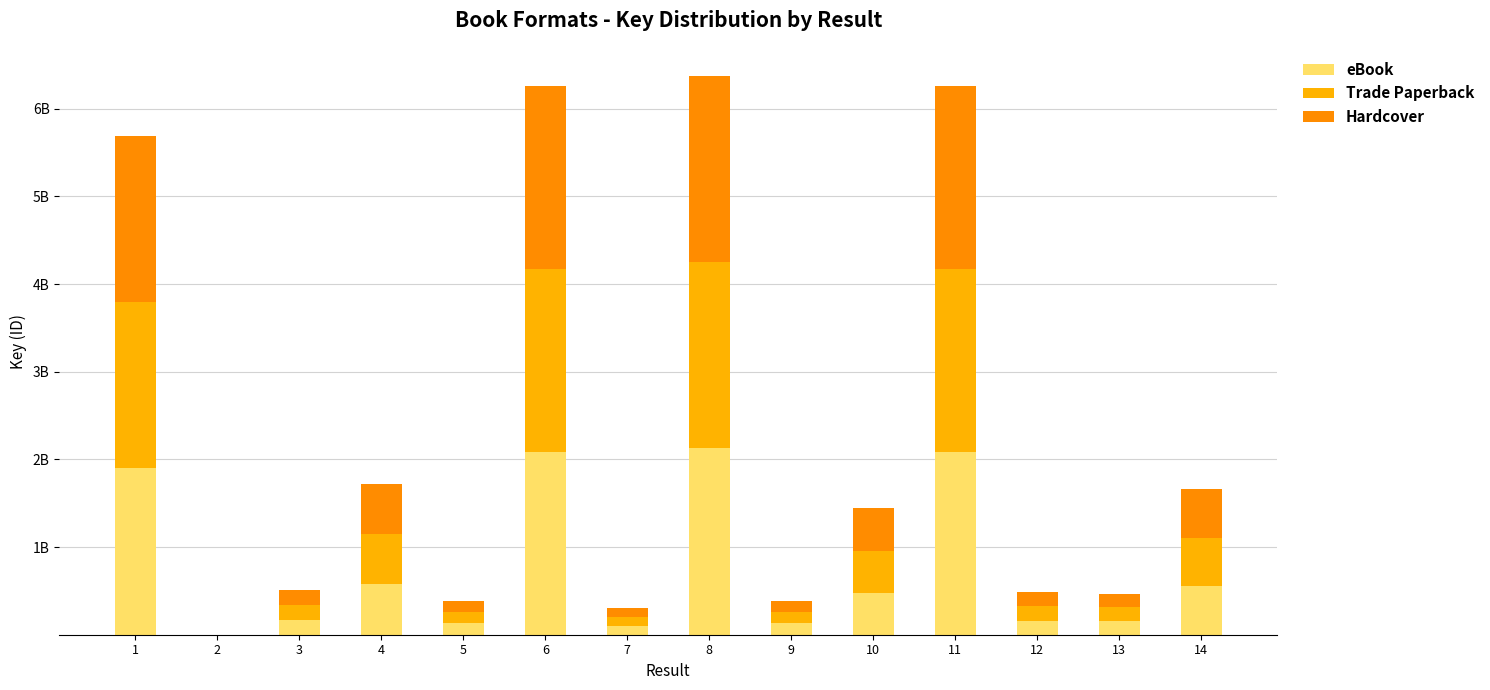

Does the chart contain stacked bars?

Yes